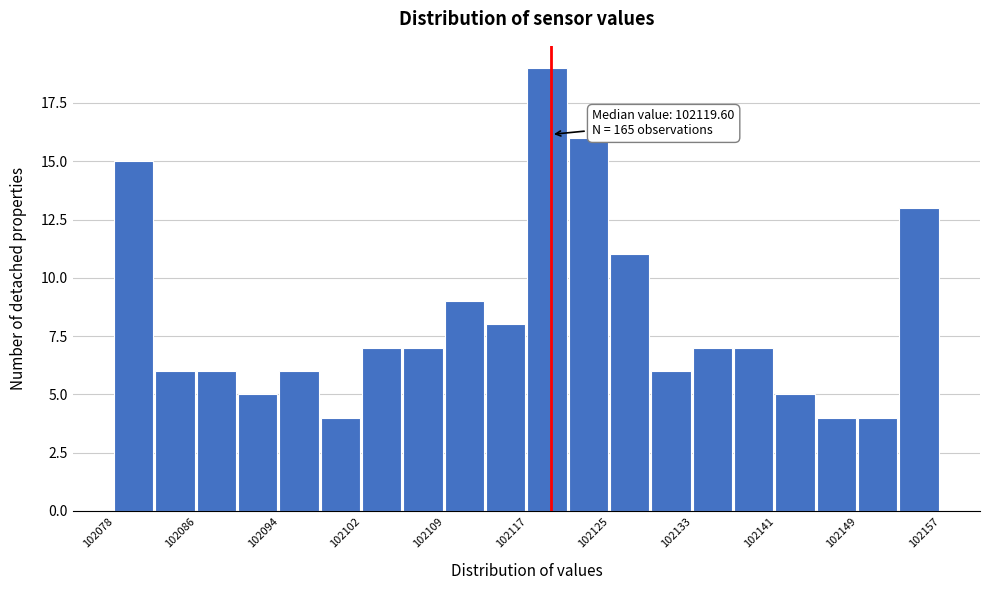

Read against the x-axis, roughly where is the centre of the tallest bar?

102119